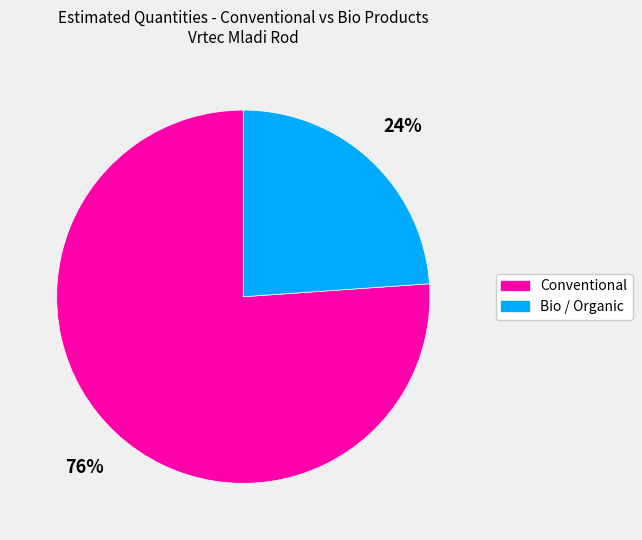

Is there a majority slice in this chart?

Yes